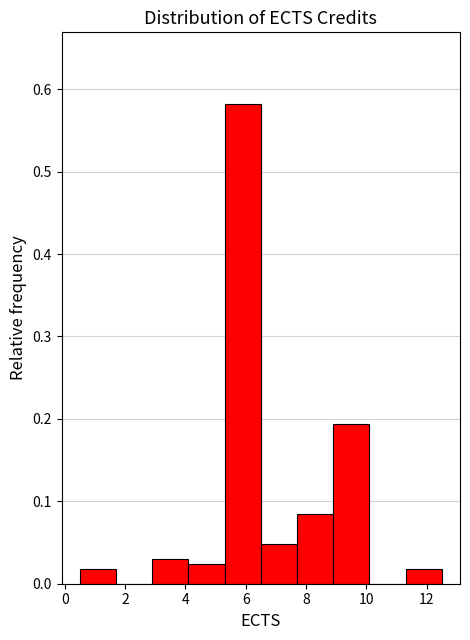

How tall is the bar that spans 5.3 to 6.5 on the x-axis? Neither the bar edges nor the heights are printed on the chart, so give them approximately, as read against the axes.

0.58